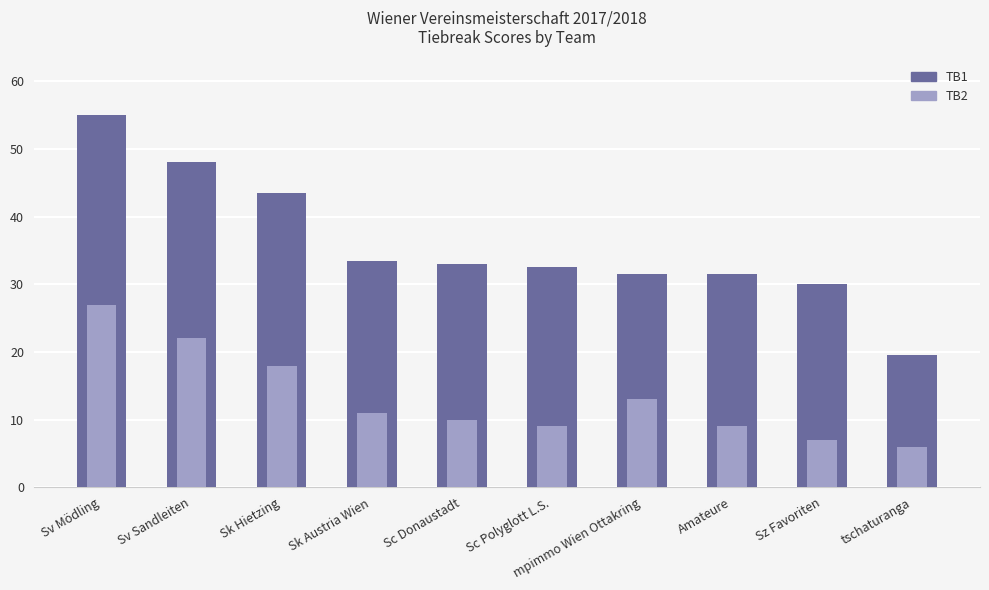

List the labels in order of TB2 value, largest first.

Sv Mödling, Sv Sandleiten, Sk Hietzing, mpimmo Wien Ottakring, Sk Austria Wien, Sc Donaustadt, Sc Polyglott L.S., Amateure, Sz Favoriten, tschaturanga